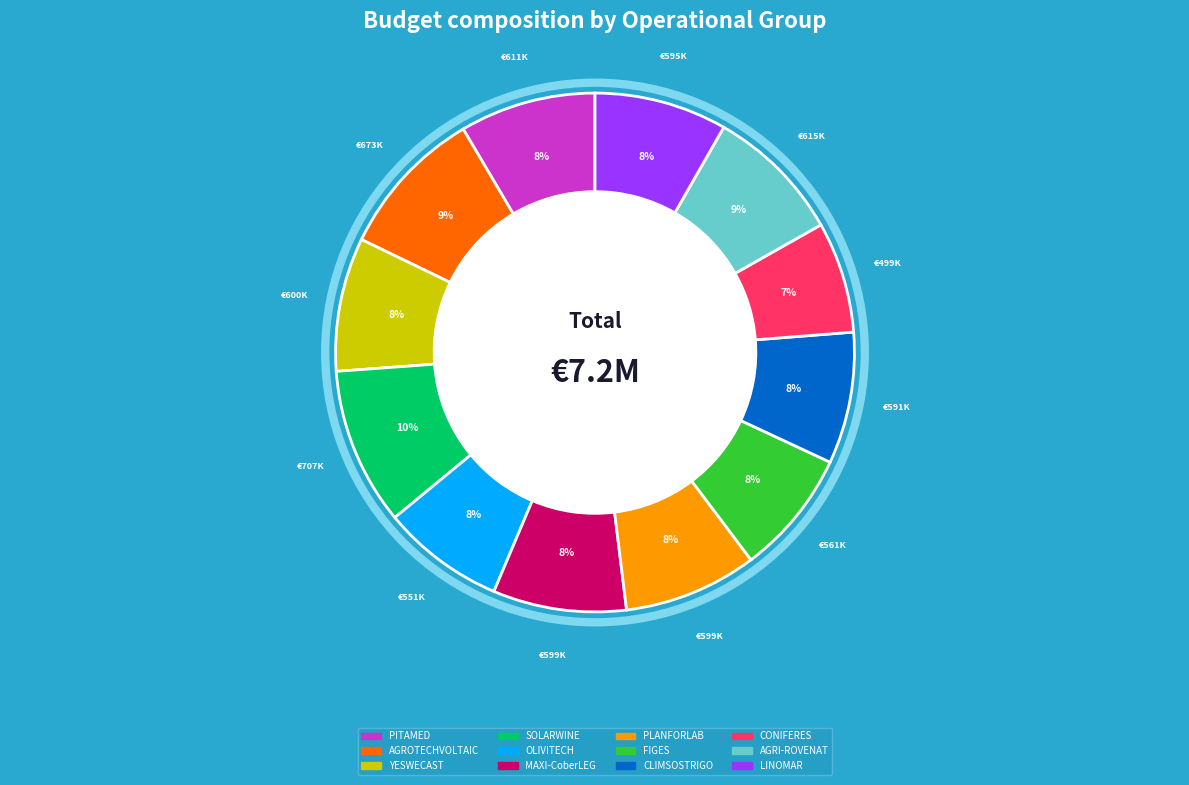

How many segments does this pie chart have?

12